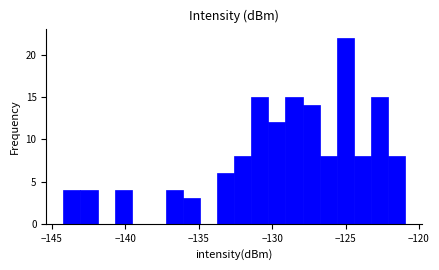

Around what value on the x-axis is the tallest bar? Give the approximate position of its centre, as read against the axis.

-125.0